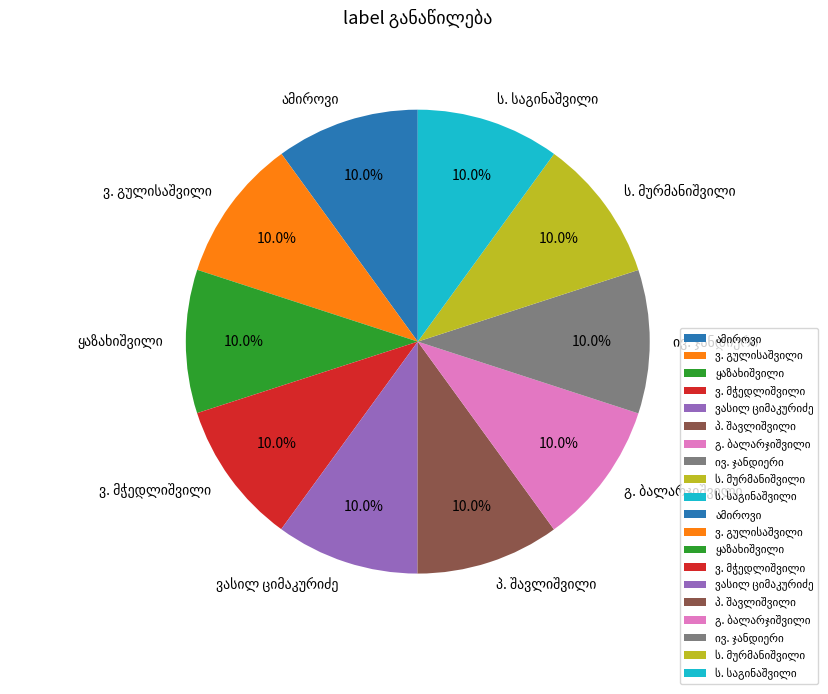

Is there a majority slice in this chart?

No